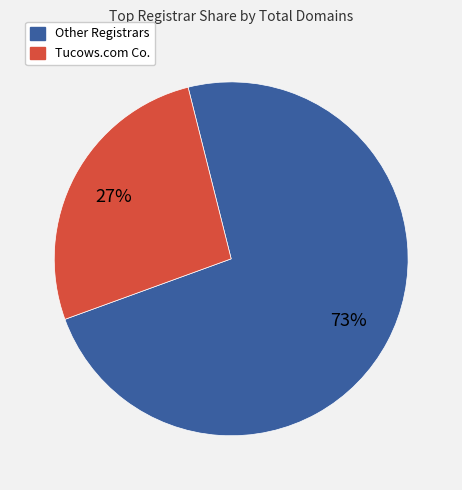

Combined, do Tucows.com Co. and Other Registrars account for over 50%?

Yes